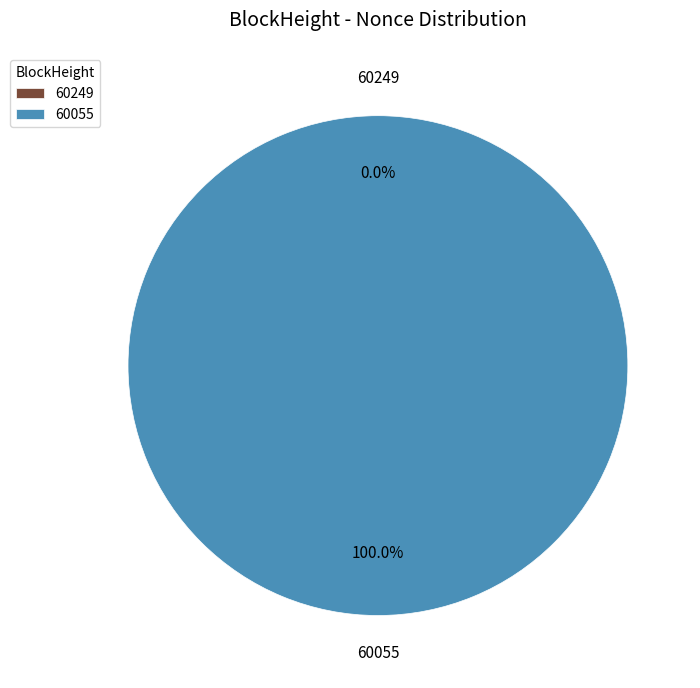

To the nearest percent, what is the combined percentage of 60055 and 60249?

100%